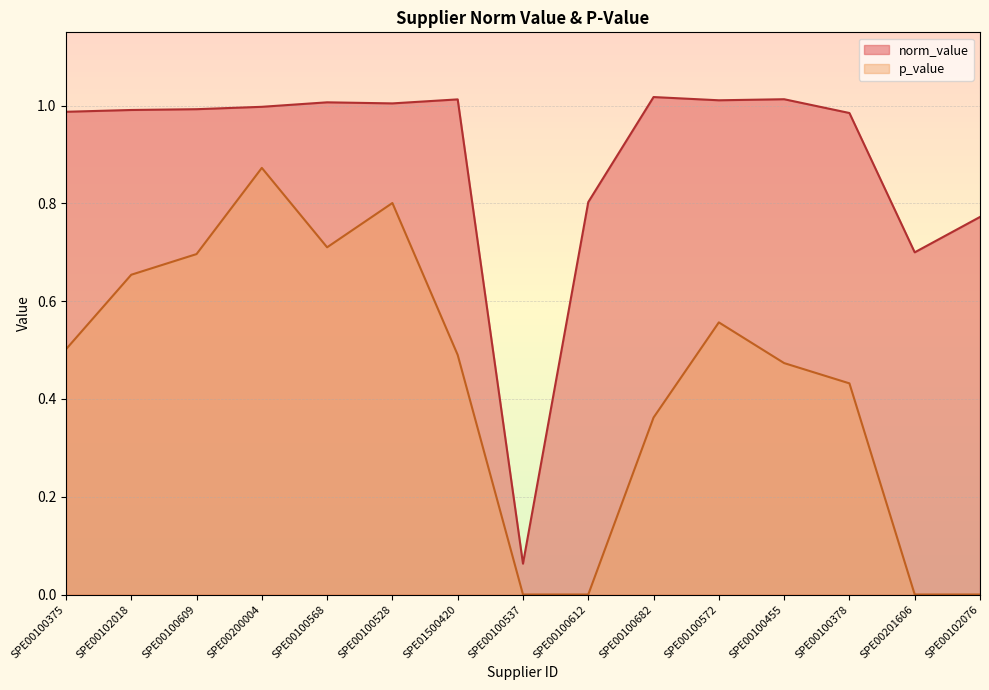

True or false: p_value and norm_value cross at least once.

False